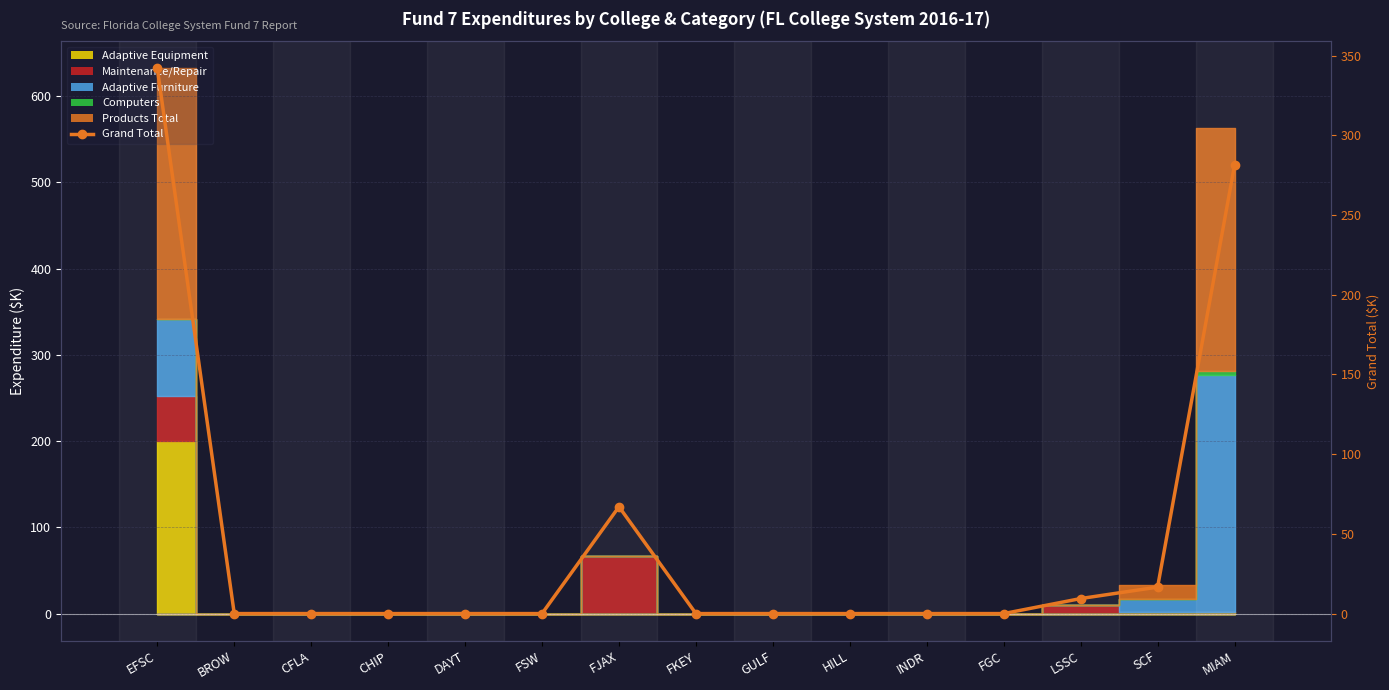

Reading left to right, list all the values displayed in this chart.

EFSC=342.0	BROW=0.0	CFLA=0.0	CHIP=0.0	DAYT=0.0	FSW=0.0	FJAX=67.0	FKEY=0.0	GULF=0.0	HILL=0.0	INDR=0.0	FGC=0.0	LSSC=9.4	SCF=16.6	MIAM=281.3